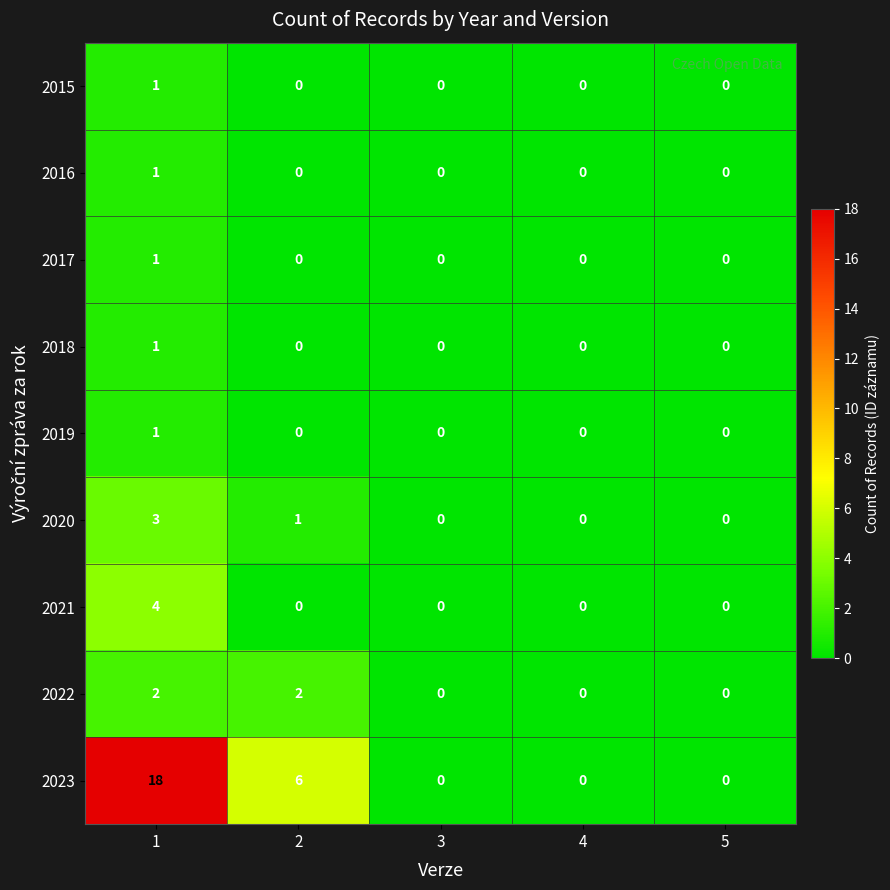

At how many categories does at least one series exceed 5?

2